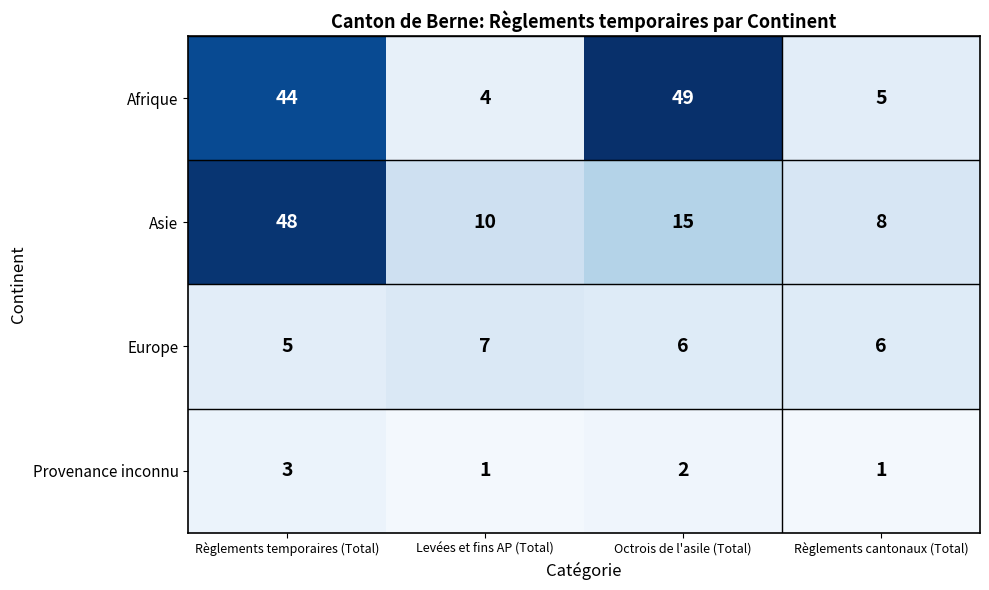

What is the difference between the second highest and minimum values in the Afrique series?

40